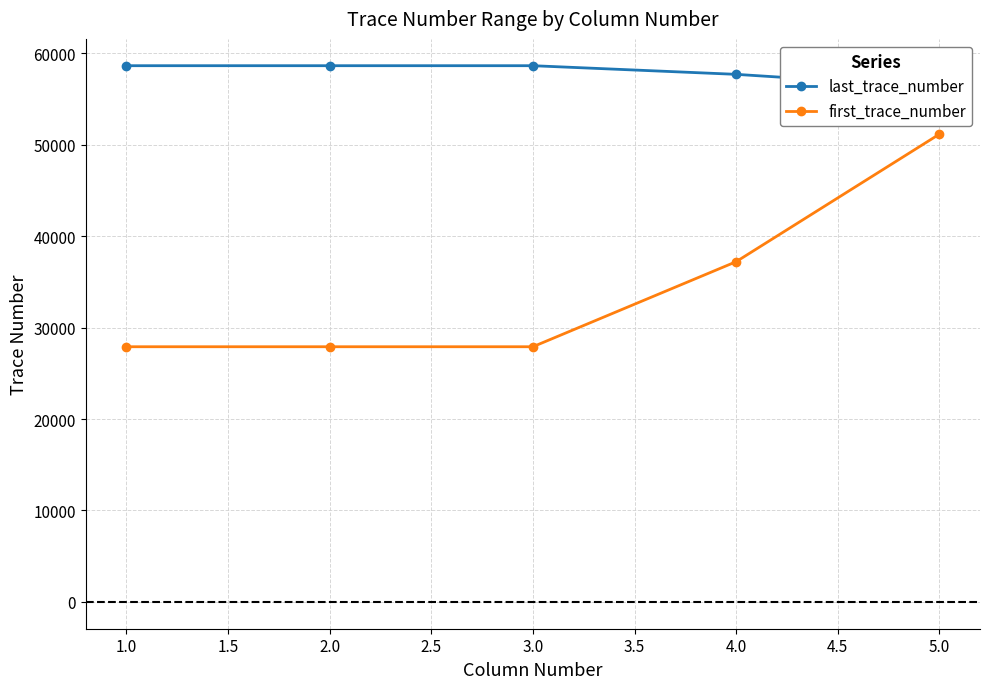

Reading left to right, what are all the values shown in this chart?

last_trace_number: 58653.5	58653.5	58653.5	57708.0	56285.8
first_trace_number: 27912.0	27912.0	27912.0	37214.0	51163.0